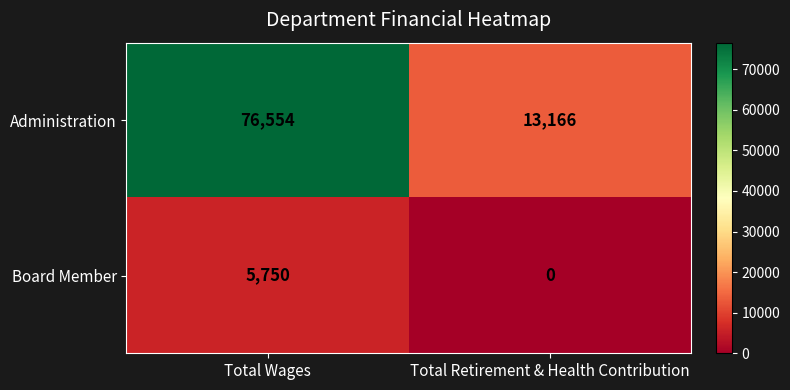

Rank the series by their average value, from lowest to highest.

Board Member, Administration